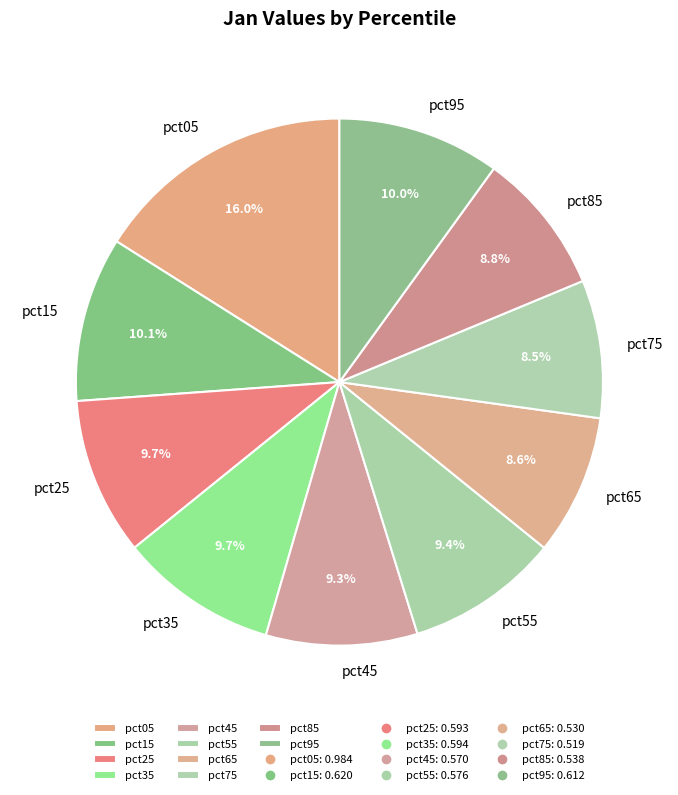

Is there a majority slice in this chart?

No